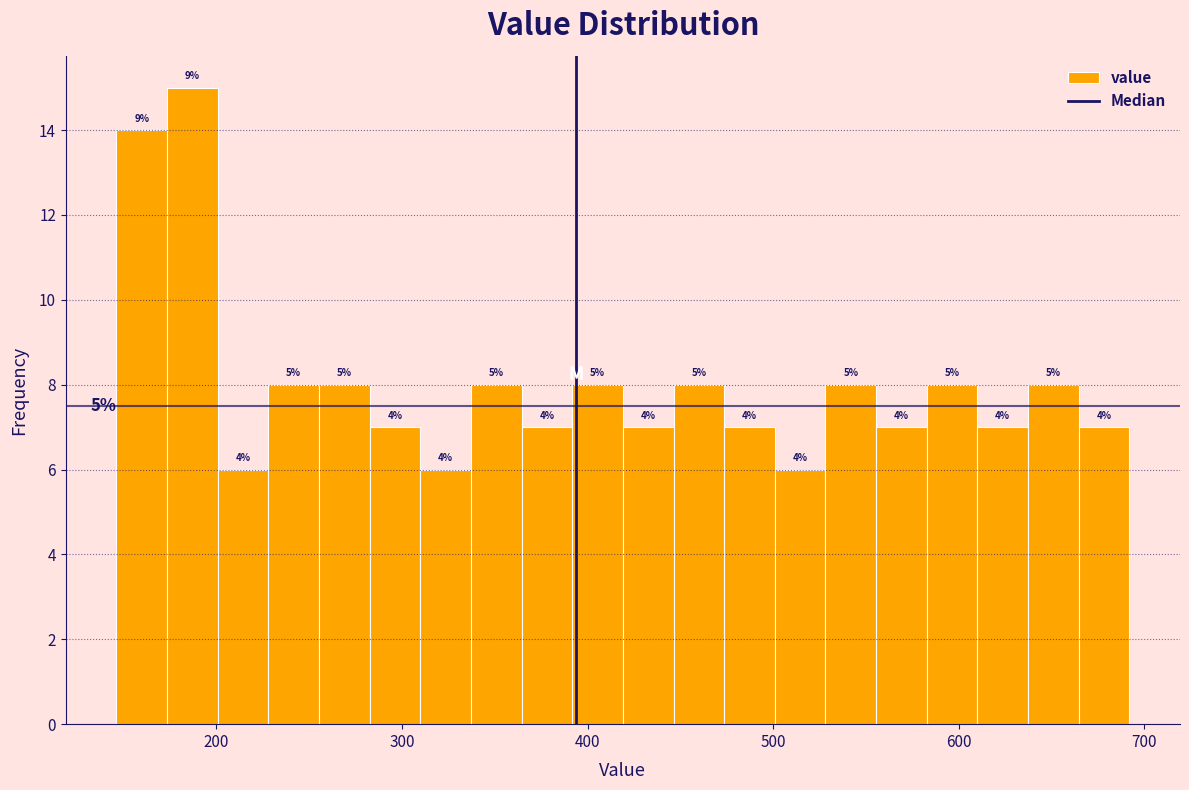

Around what value on the x-axis is the tallest bar? Give the approximate position of its centre, as read against the axis.

190